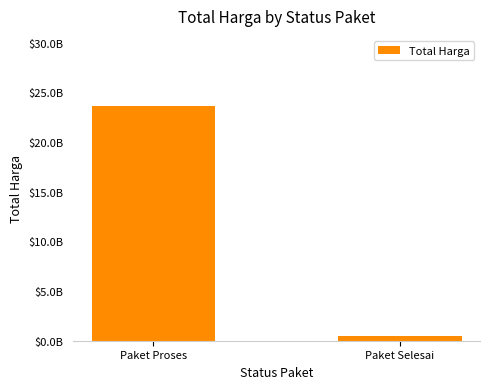

List the labels in order of value, smallest first.

Paket Selesai, Paket Proses